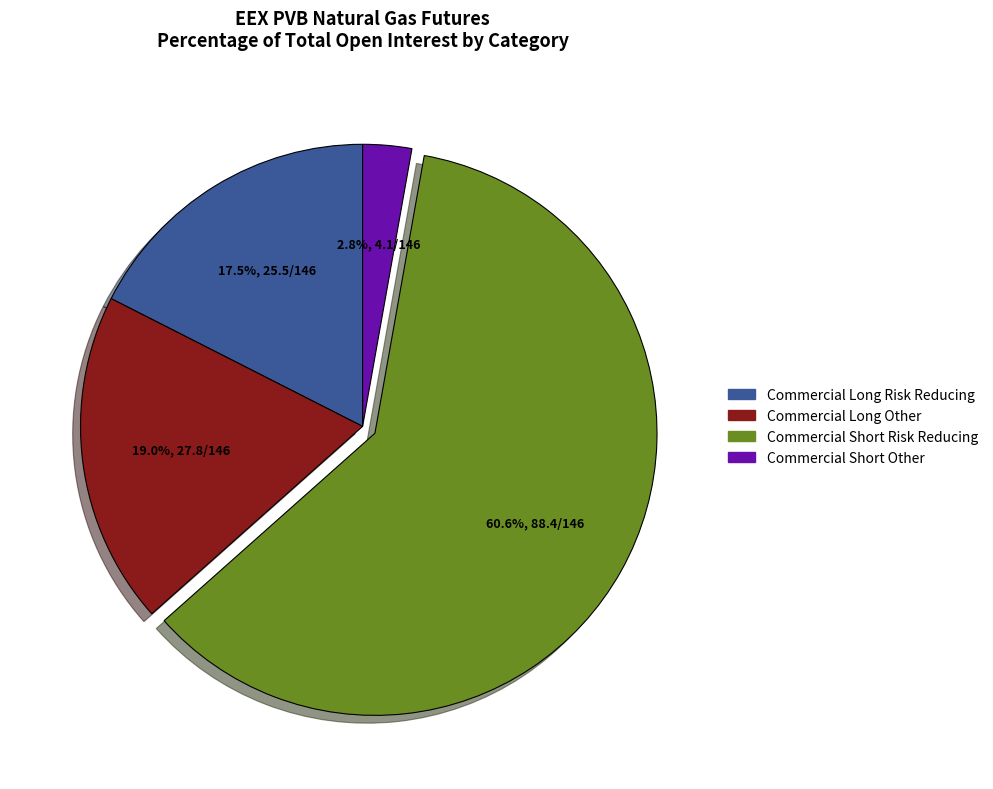

Is there any slice that represents more than half of the pie?

Yes